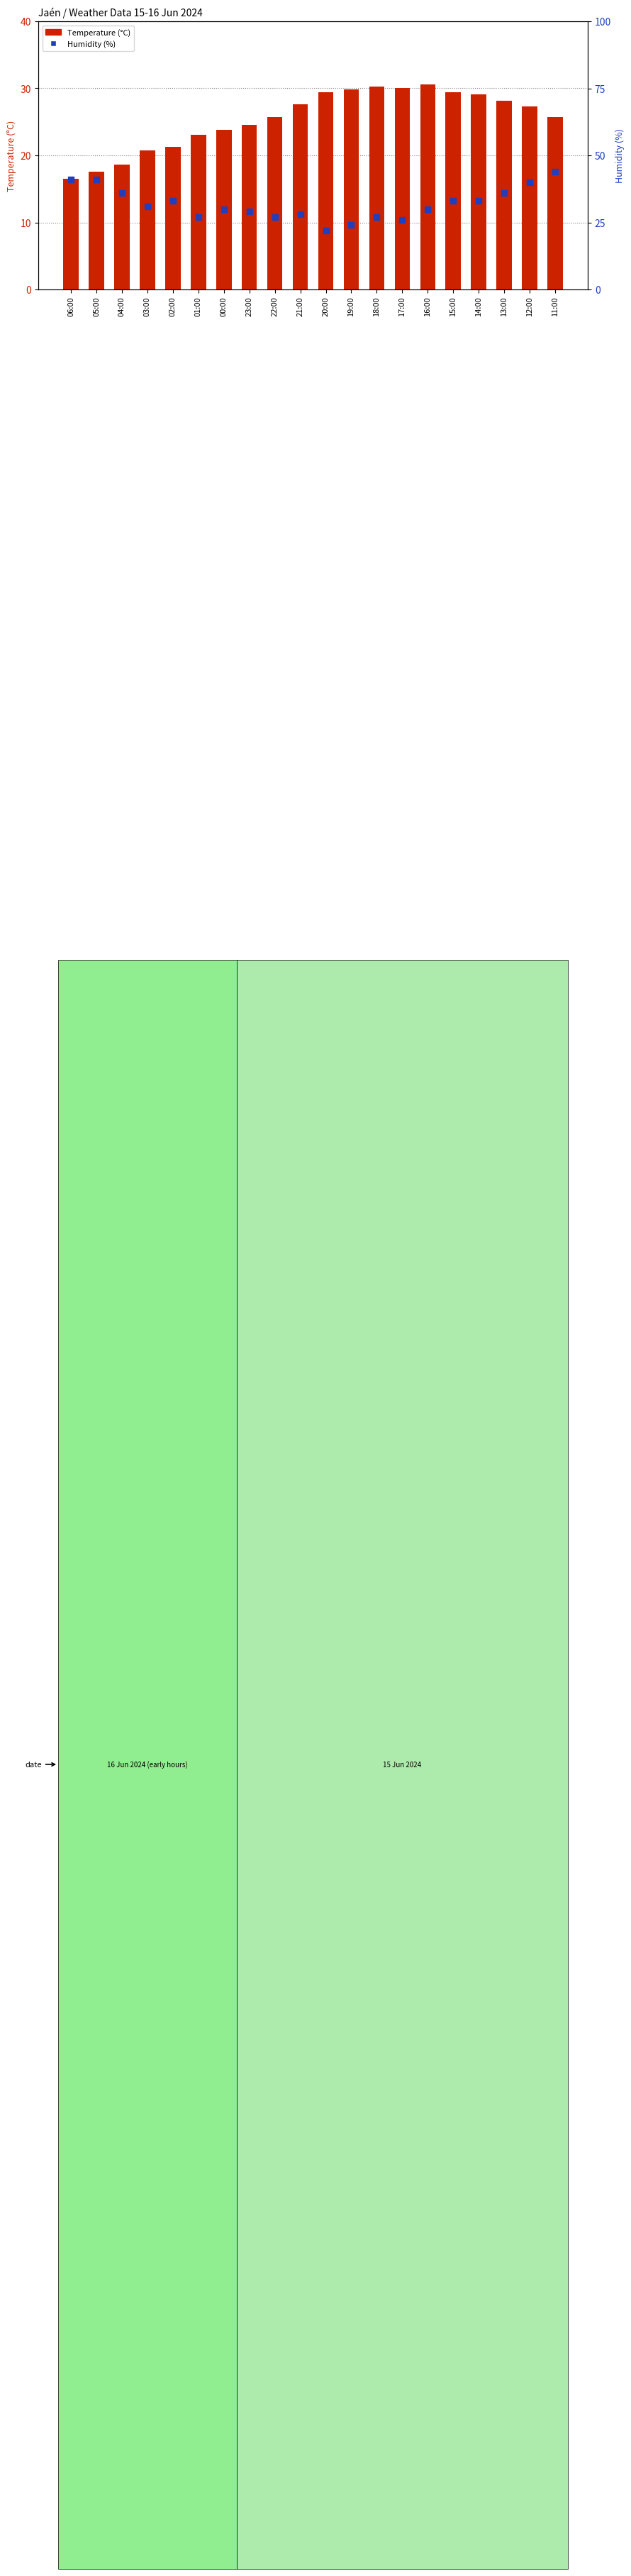

At which category is the sum across all series the highest?

11:00